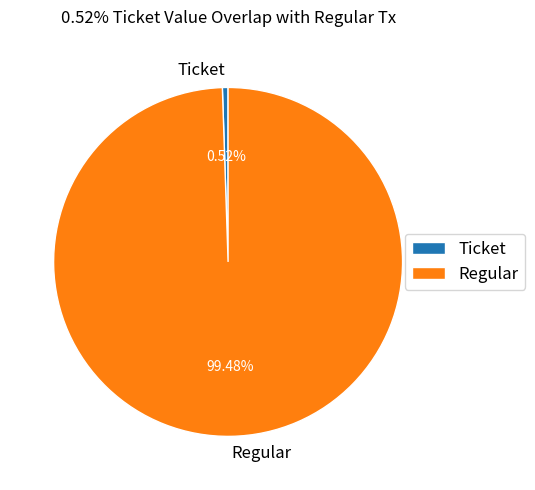

Is it true that Ticket is 1% of the pie?

True